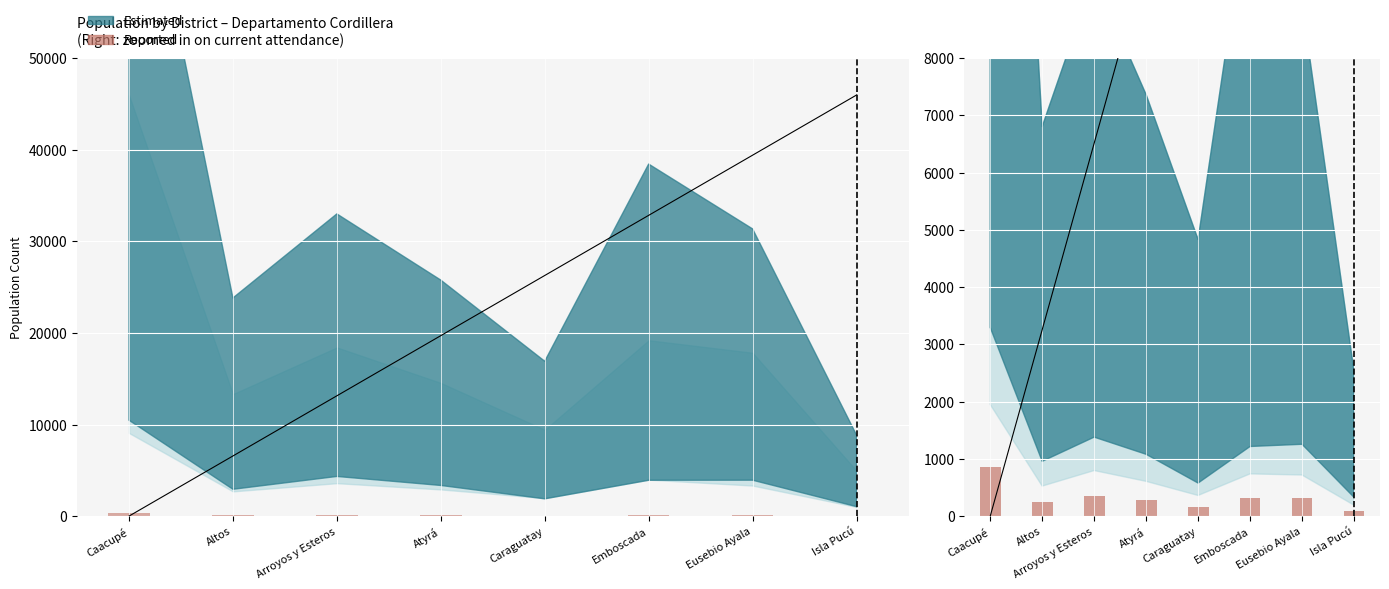

The chart shows a value of 103.6 at Caraguatay. True or false?

False